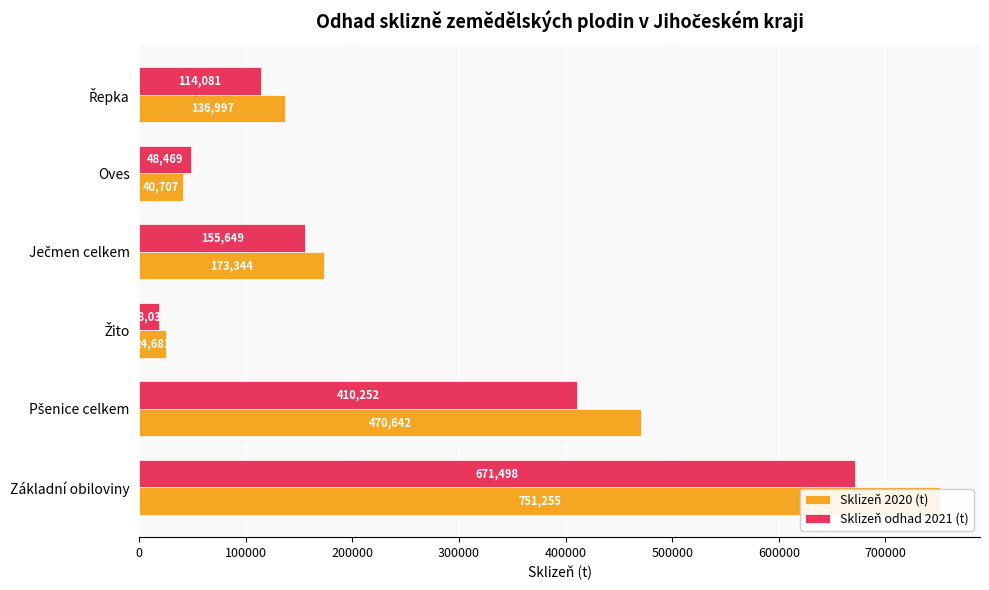

How many data points in Sklizeň 2020 (t) are less than 173343?

3